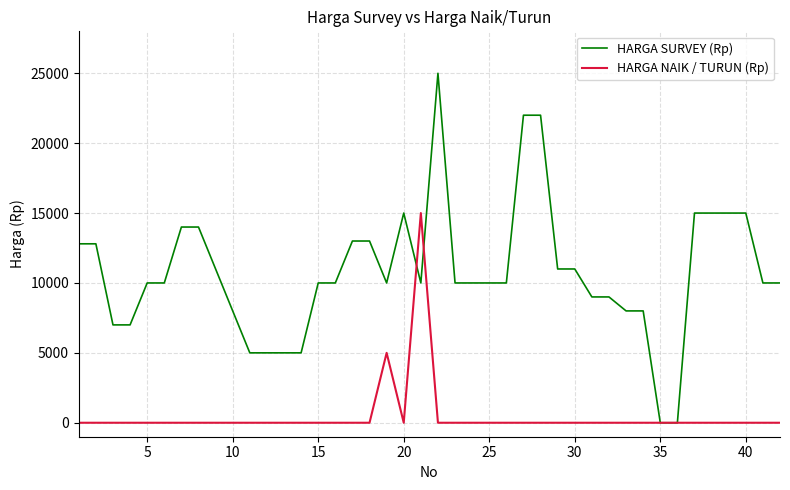

What is the maximum value shown in the chart?

25000